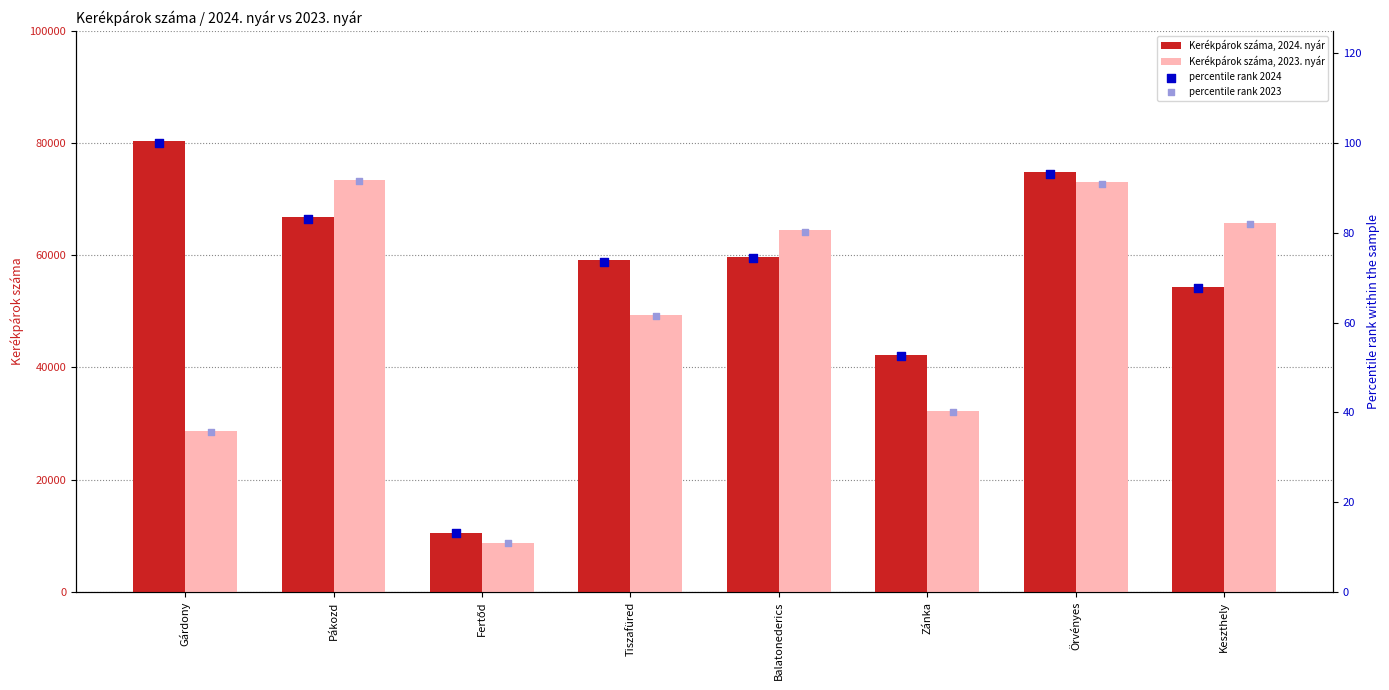

What is the difference between the maximum and minimum values in the Kerékpárok száma, 2024. nyár series?

69834